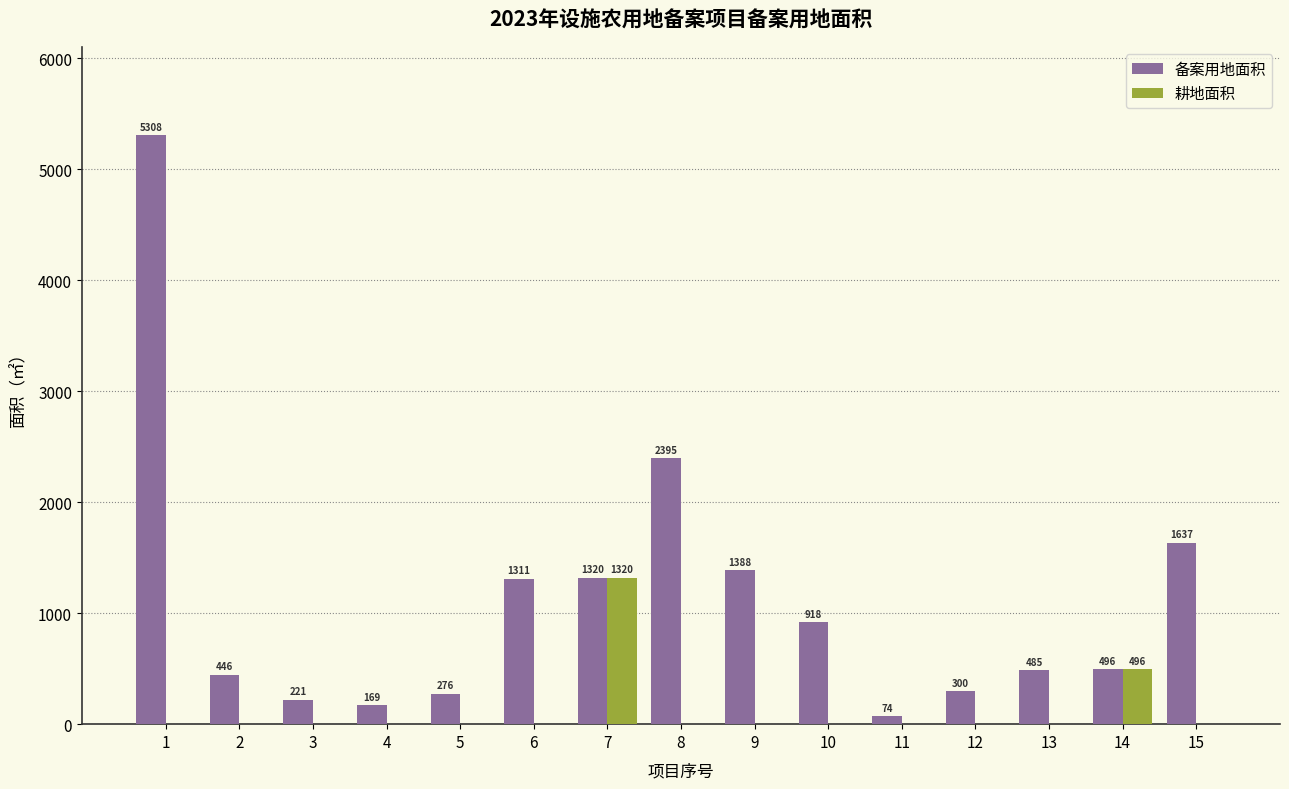

Where does the 备案用地面积 series first go above 496?

1